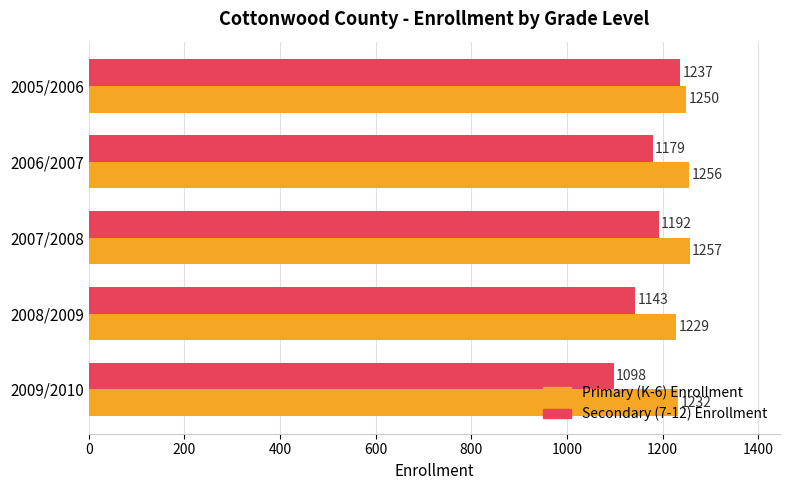

What is the difference between the highest and lowest values at 2006/2007?

77